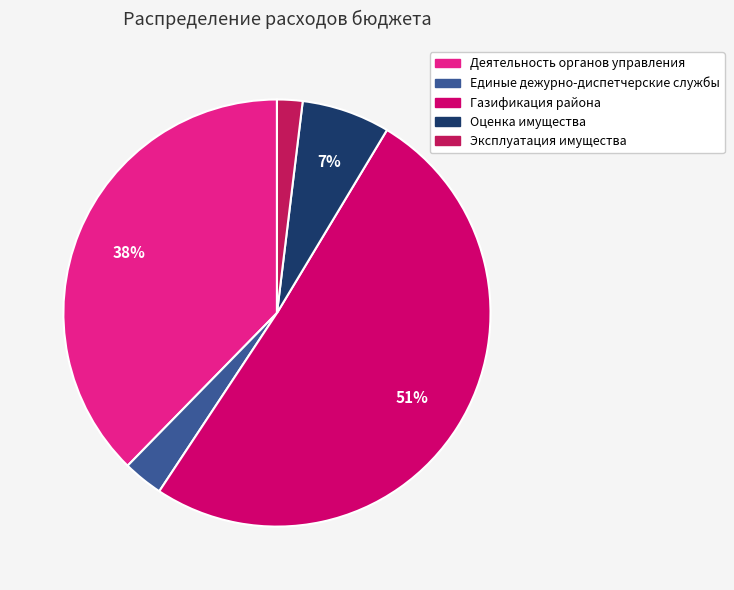

What percentage is the Эксплуатация имущества slice, to the nearest percent?

2%